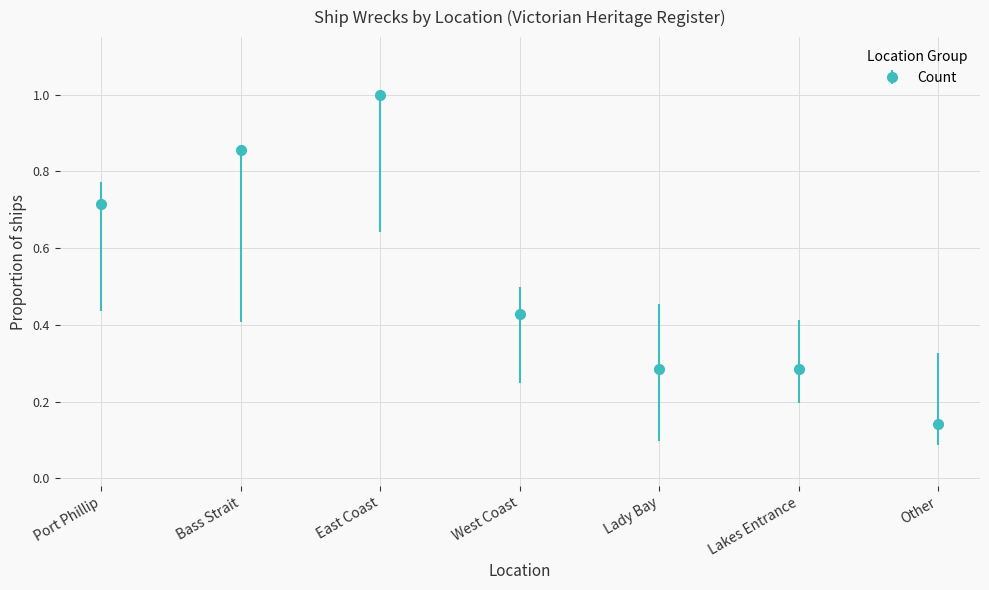

How many data points does each series have?

7